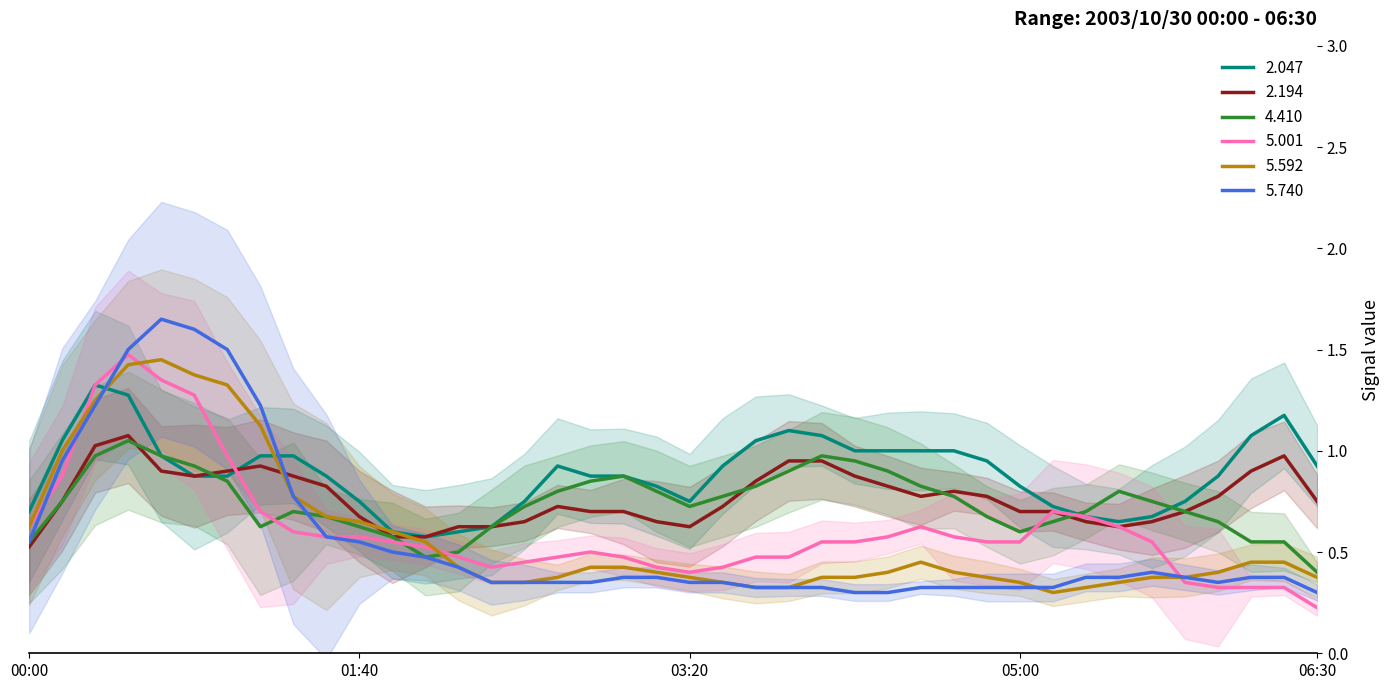

Rank the series by their maximum value, from lowest to highest.

2.194, 4.410, 2.047, 5.001, 5.592, 5.740